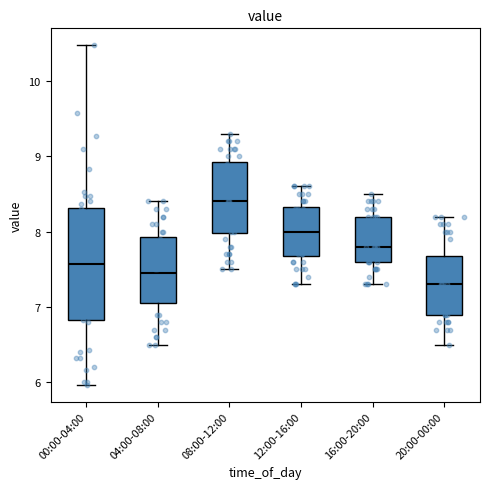

Which box's median line is the lowest?

20:00-00:00